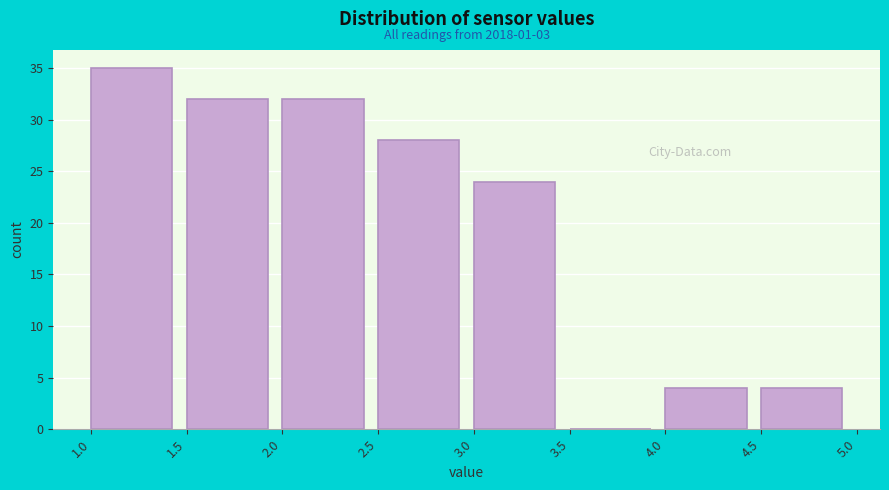

Which range on the x-axis has the tallest bar?

1.0 to 1.5